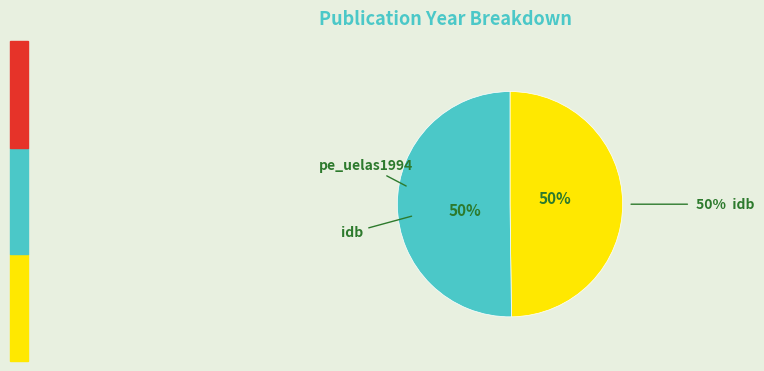

Does any single category account for the majority?

Yes